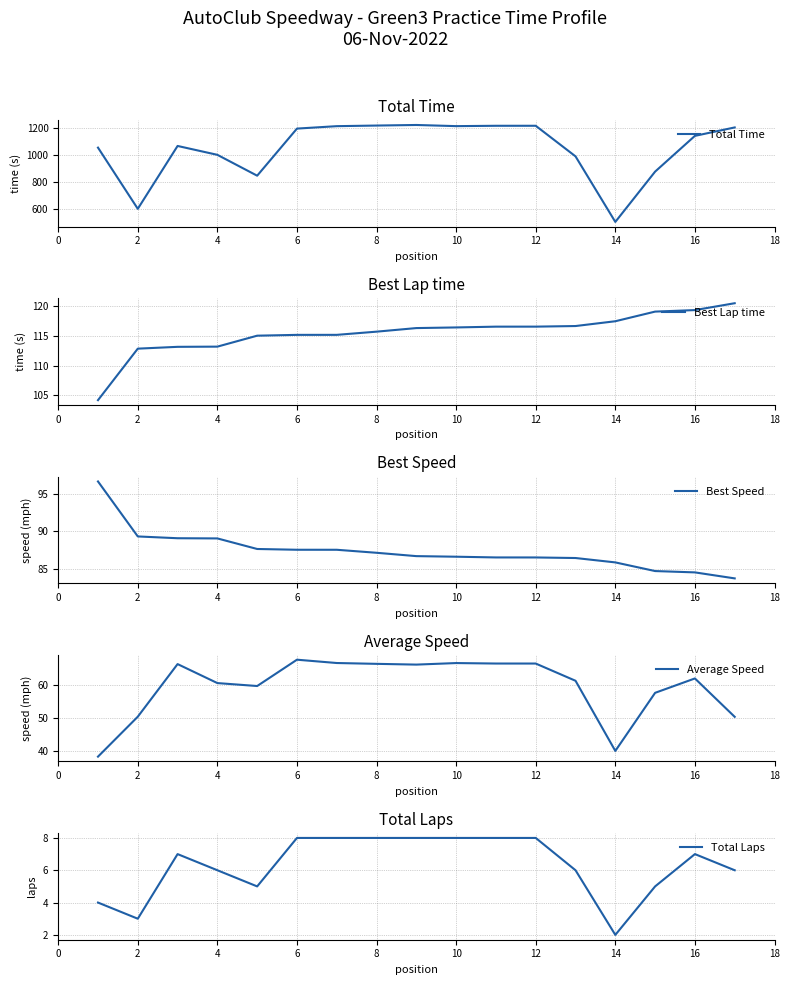

Which series has the widest spread of values?

Total Time